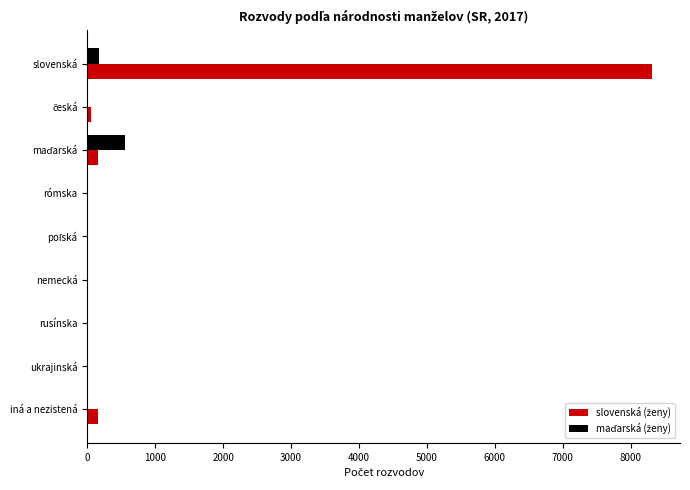

At which category is the sum across all series the highest?

slovenská